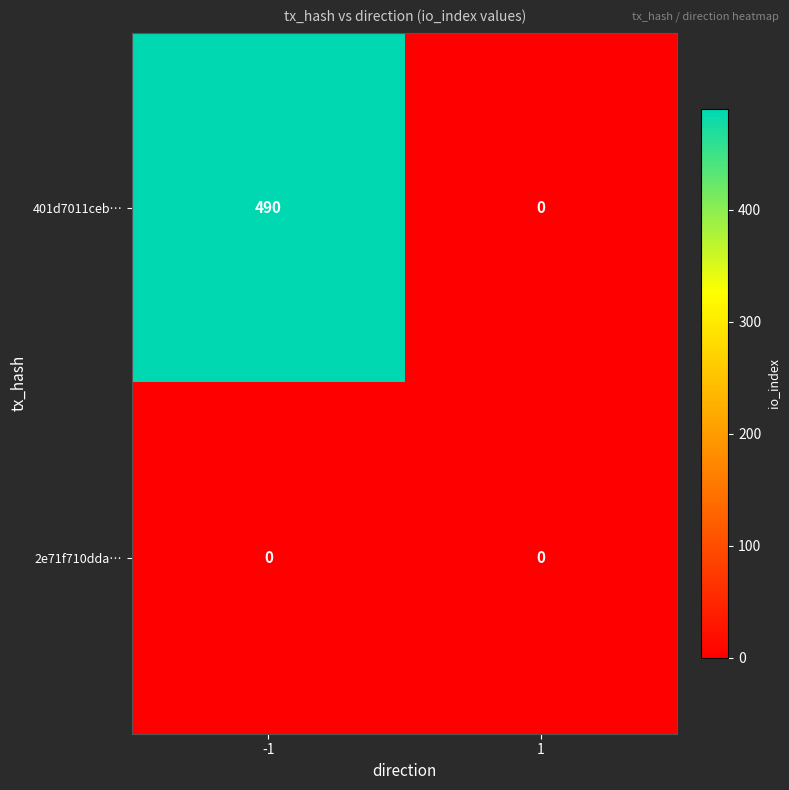

Rank the series at -1 from lowest to highest value.

2e71f710dda…, 401d7011ceb…